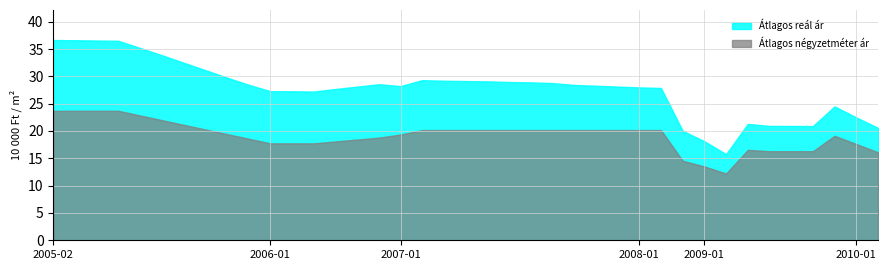

What position from the left is 2005-03?

2